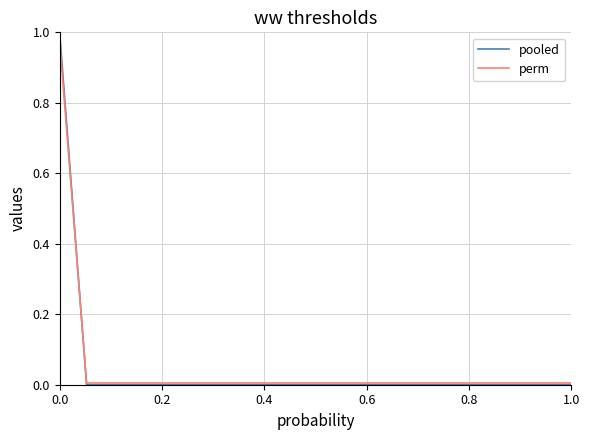

Which series has the widest spread of values?

pooled